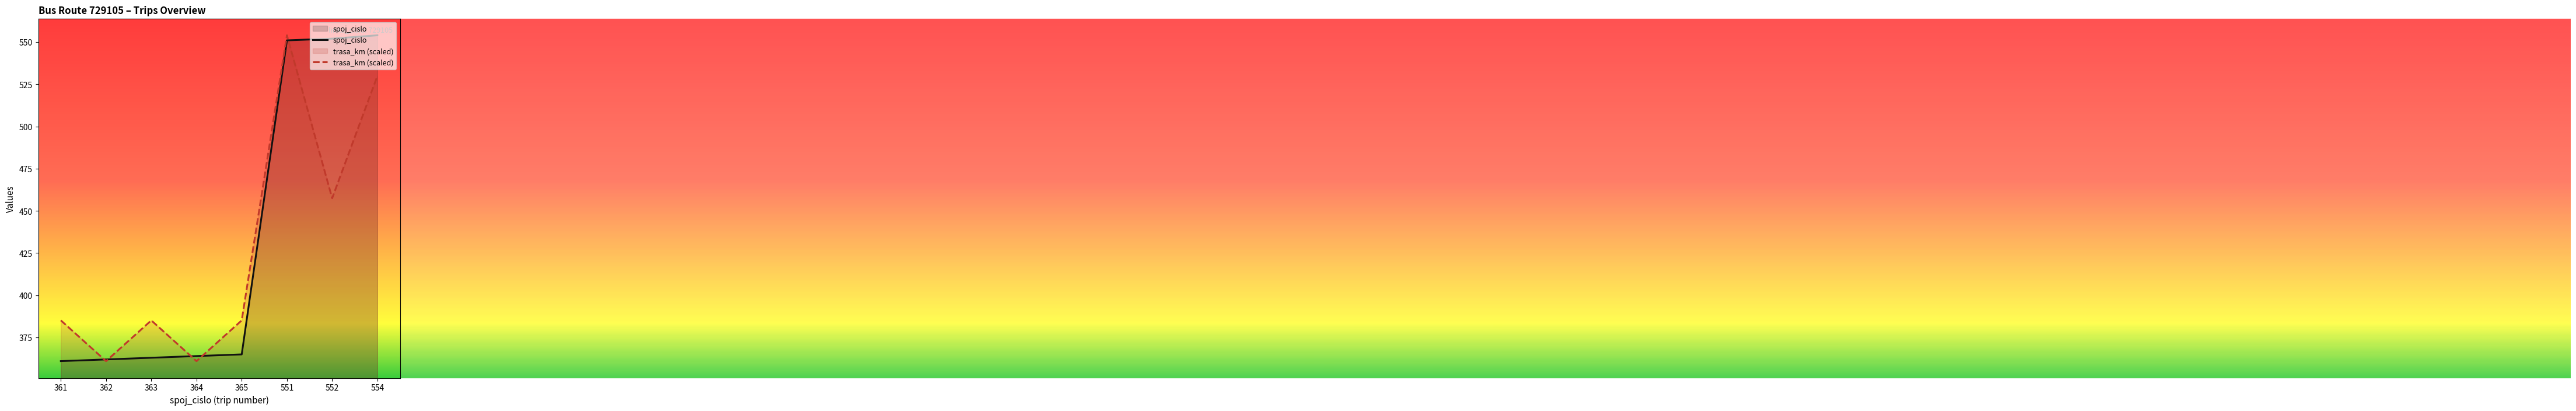

List the series in order of their peak value, highest first.

spoj_cislo, trasa_km (scaled)